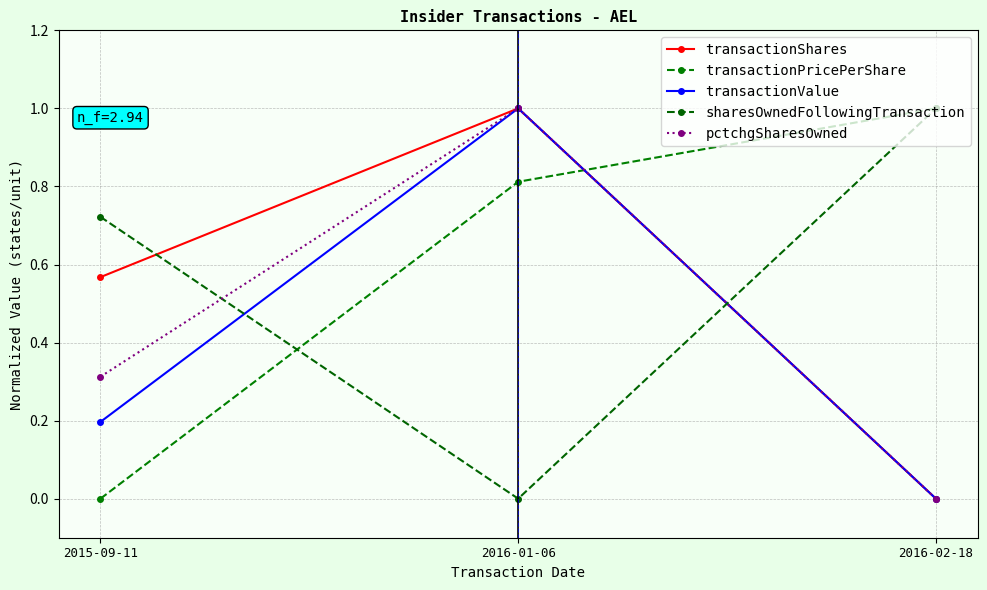

What is the sum of the transactionShares values at 2015-09-11 and 2016-02-18?

0.6